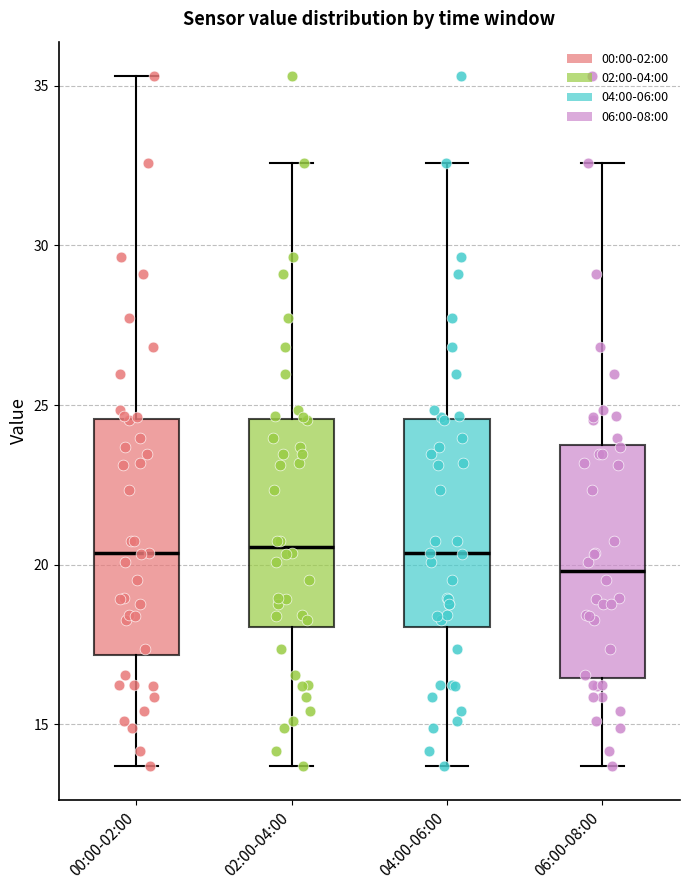

Where does the upper whisker of the box for 00:00-02:00 end on the y-axis? The values are not printed on the chart, so give them approximately, as read against the axis.

35.5